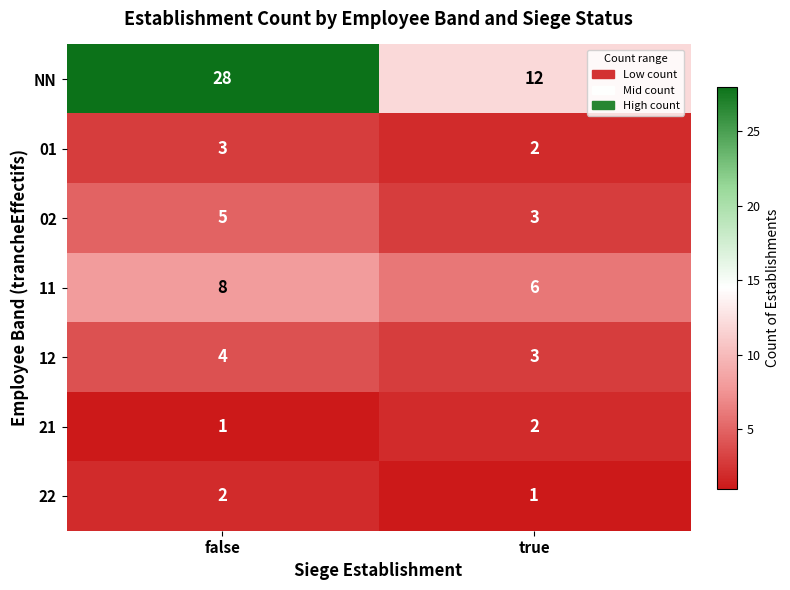

Which series changed the most between false and true?

NN